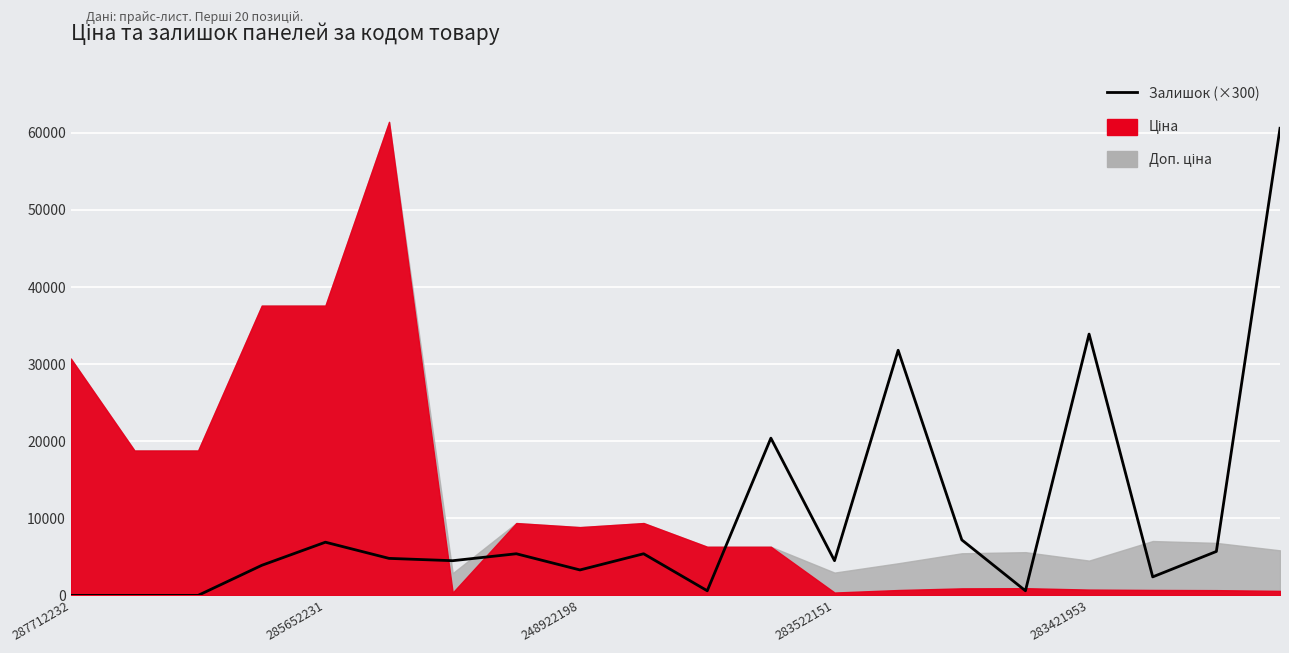

How many lines are shown in the chart?

1